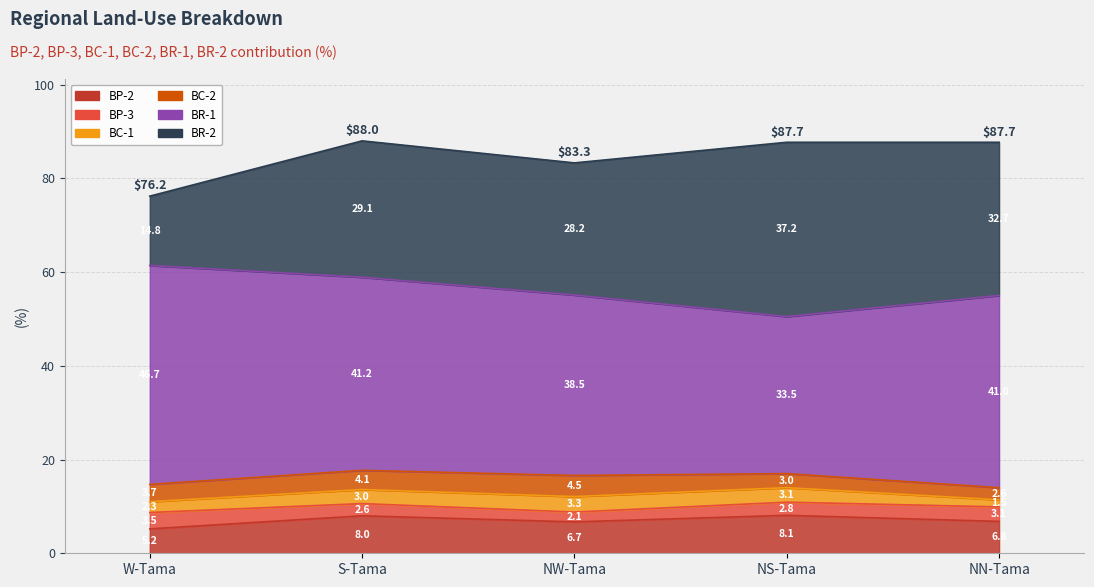

What position from the left is W-Tama?

1